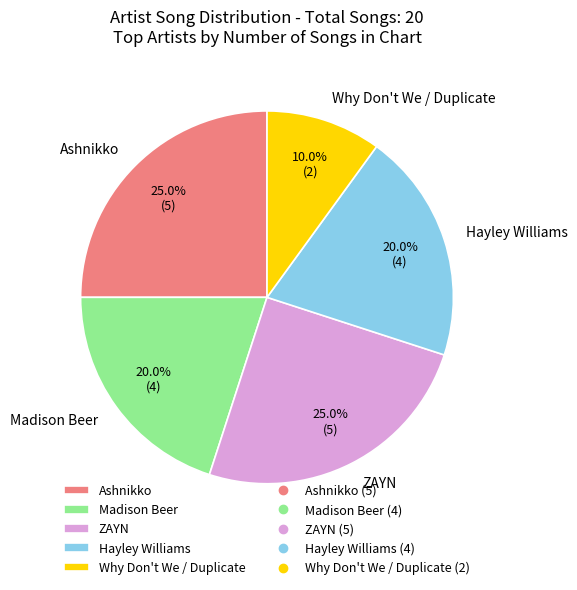

What percentage is the Madison Beer slice, to the nearest percent?

20%